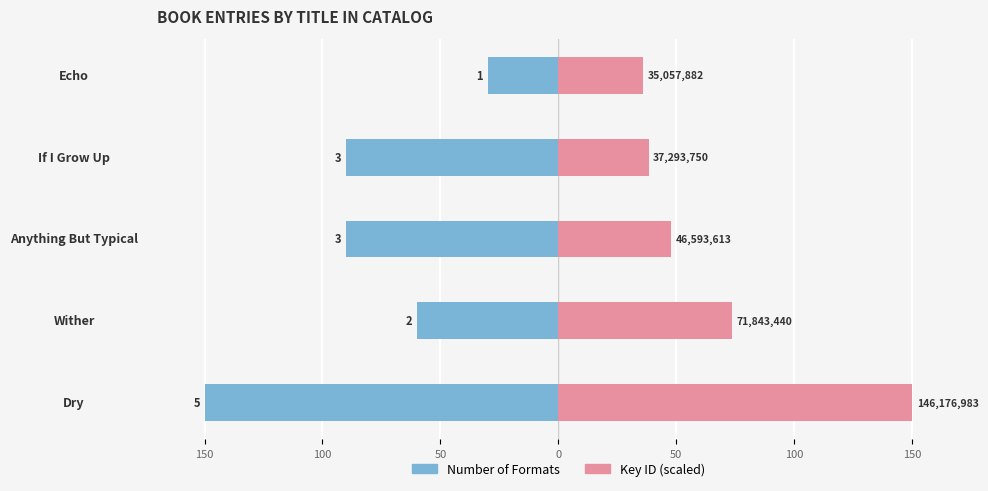

True or false: Number of Formats has a value of -30.0 at Echo.

True